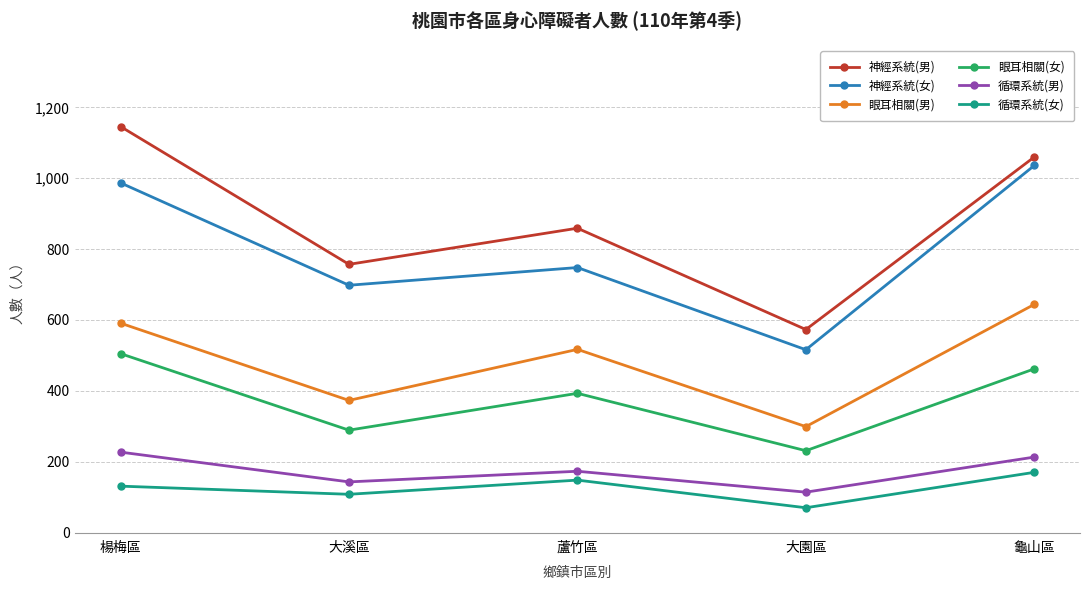

What are all the series names shown in the legend?

神經系統(男), 神經系統(女), 眼耳相關(男), 眼耳相關(女), 循環系統(男), 循環系統(女)